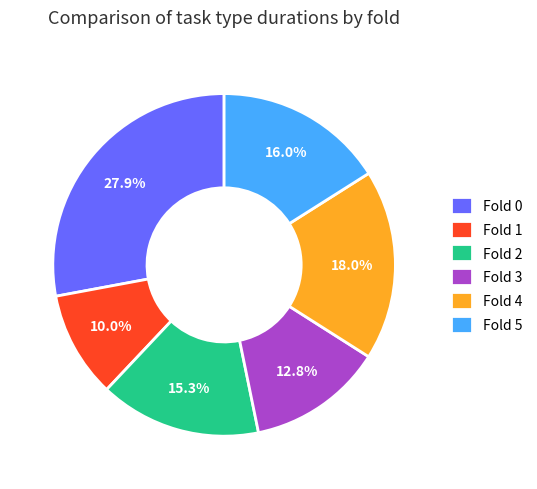

Which slice is the smallest?

Fold 1